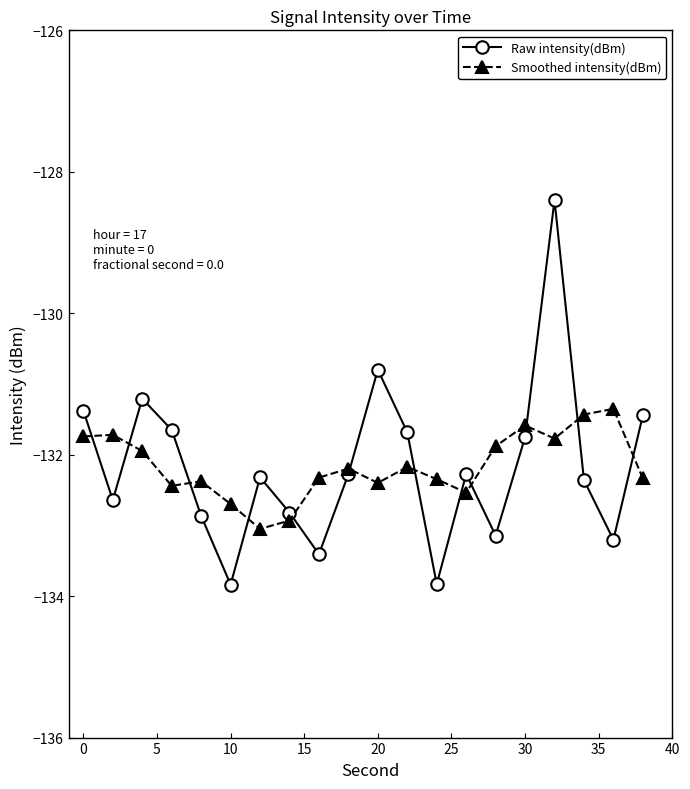

True or false: Smoothed intensity(dBm) has more than 2 interior local peaks.

True